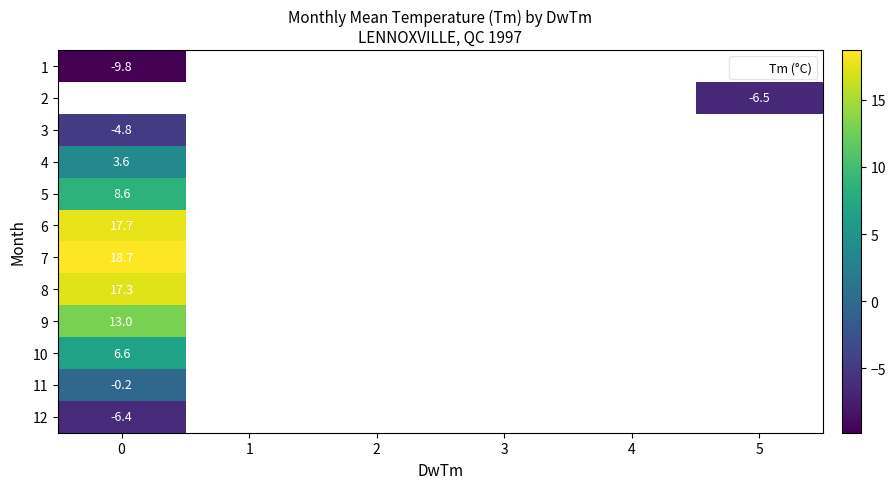

Rank the series by their maximum value, from lowest to highest.

1, 2, 12, 3, 11, 4, 10, 5, 9, 8, 6, 7